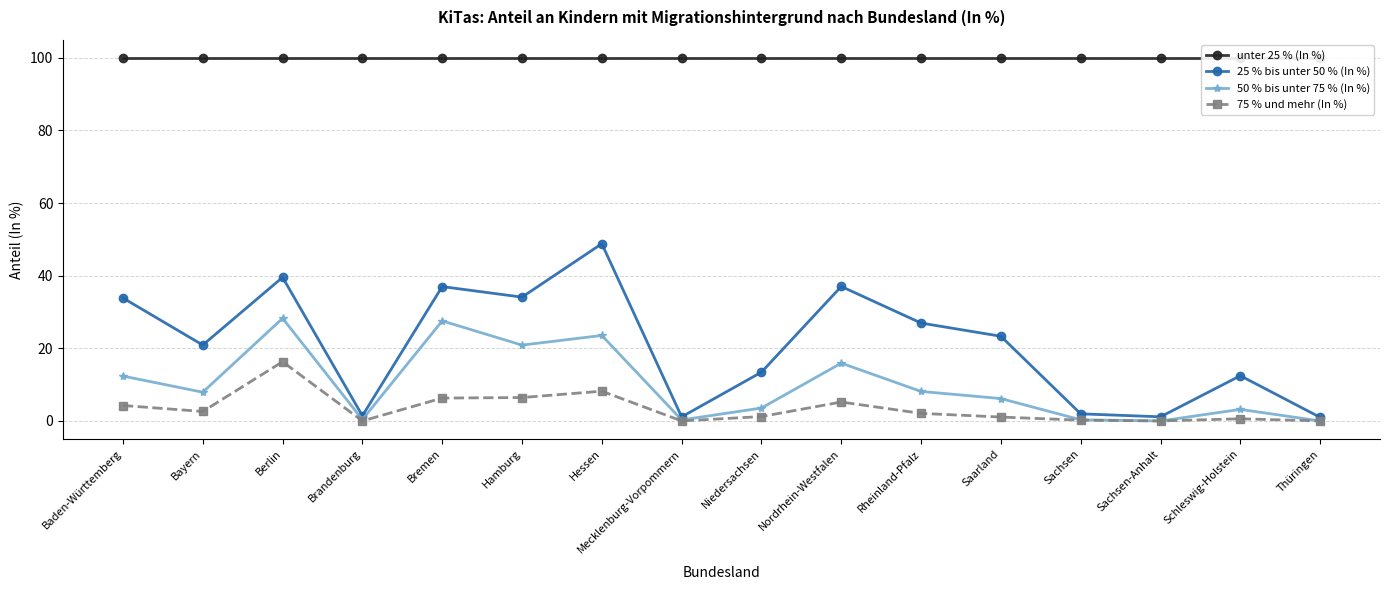

At which category does the chart reach its minimum across all series?

Sachsen-Anhalt